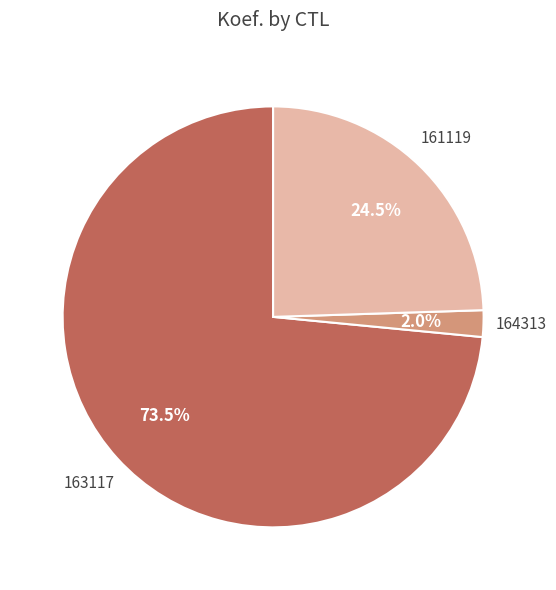

Does any single category account for the majority?

Yes